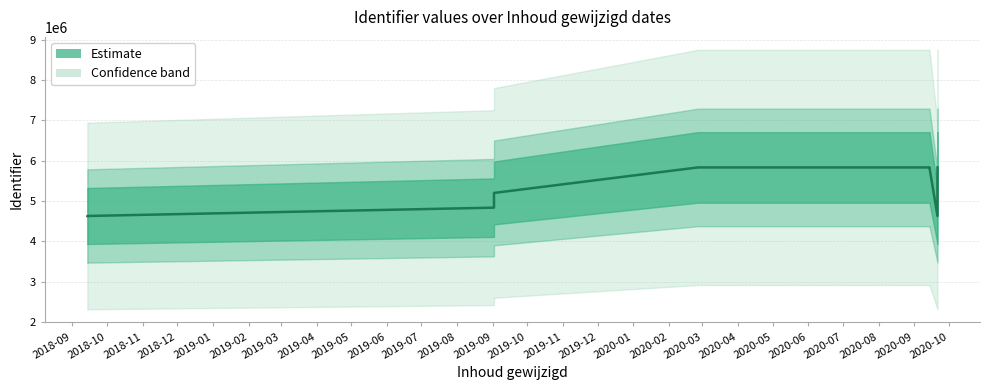

Where is the data nearest to the value 5229281?

2019-09-02